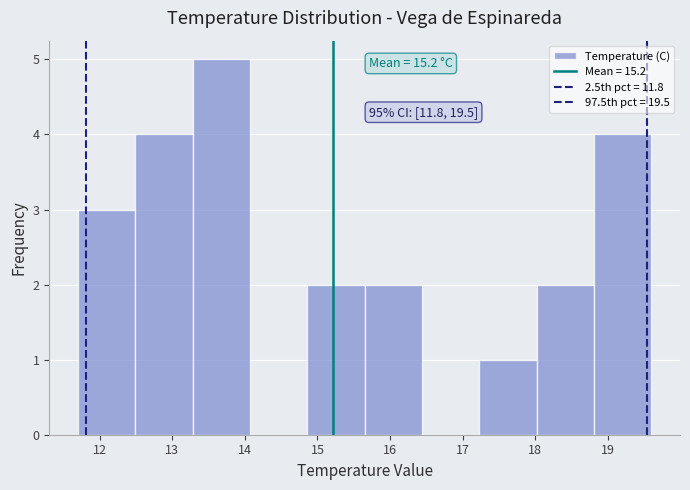

Over which range of the x-axis is the bar tallest?

13.28 to 14.07